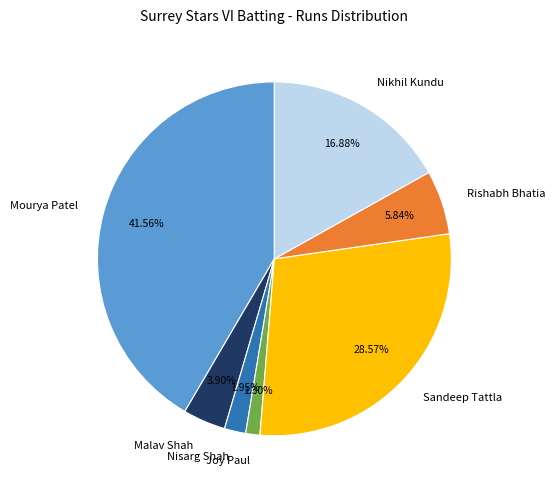

Count the number of slices in the pie.

7